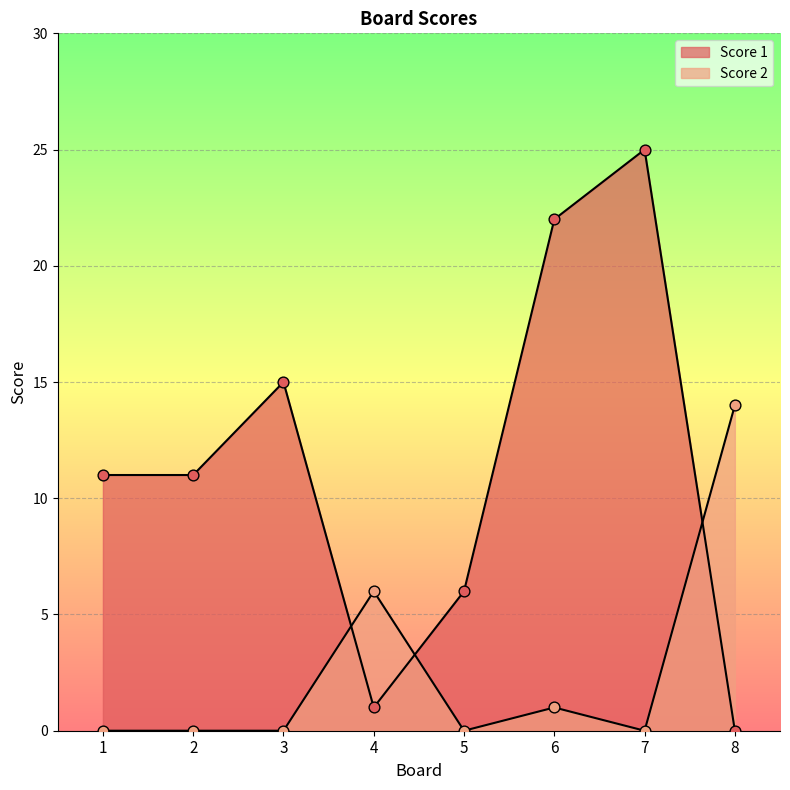

What is the total value across all series at 4?

7